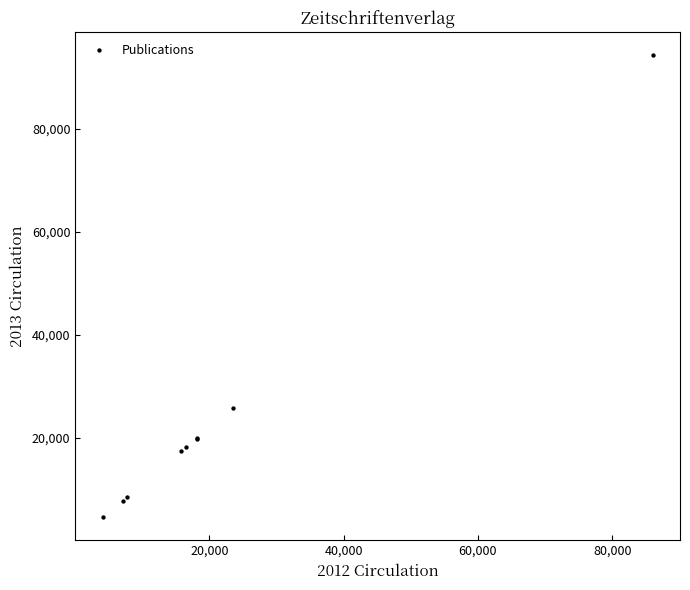

What Y value in the scatter plot is closest to 49390?

25811